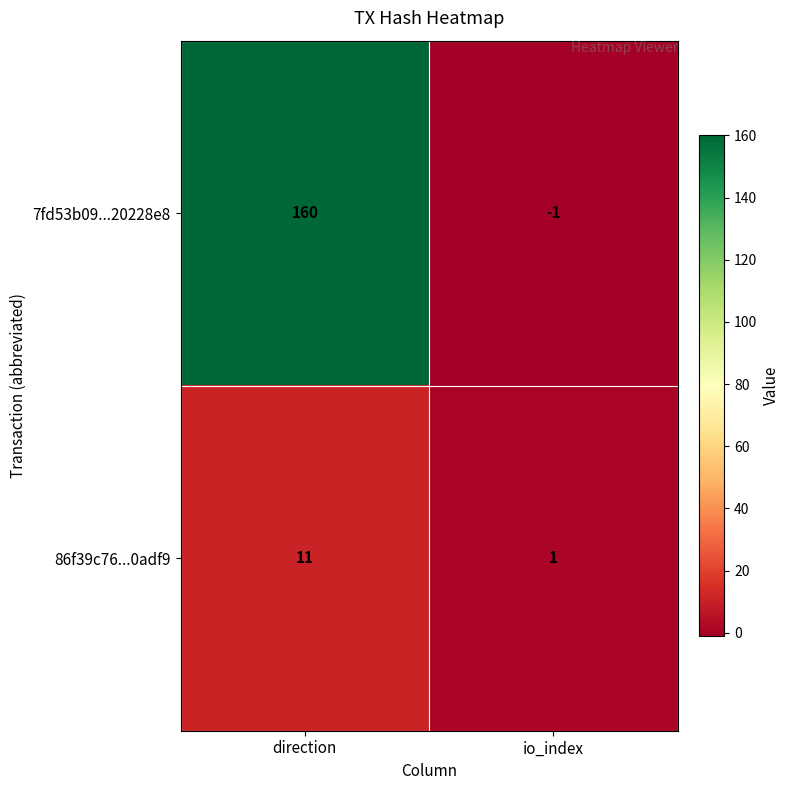

The 86f39c76...0adf9 series shows 1 at io_index. True or false?

True